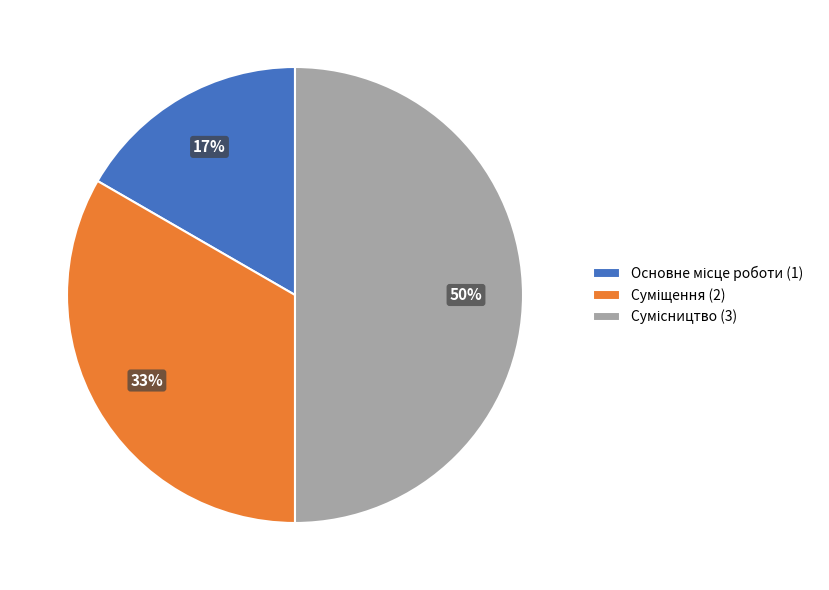

Between Сумісництво and Основне місце роботи, which is larger?

Сумісництво